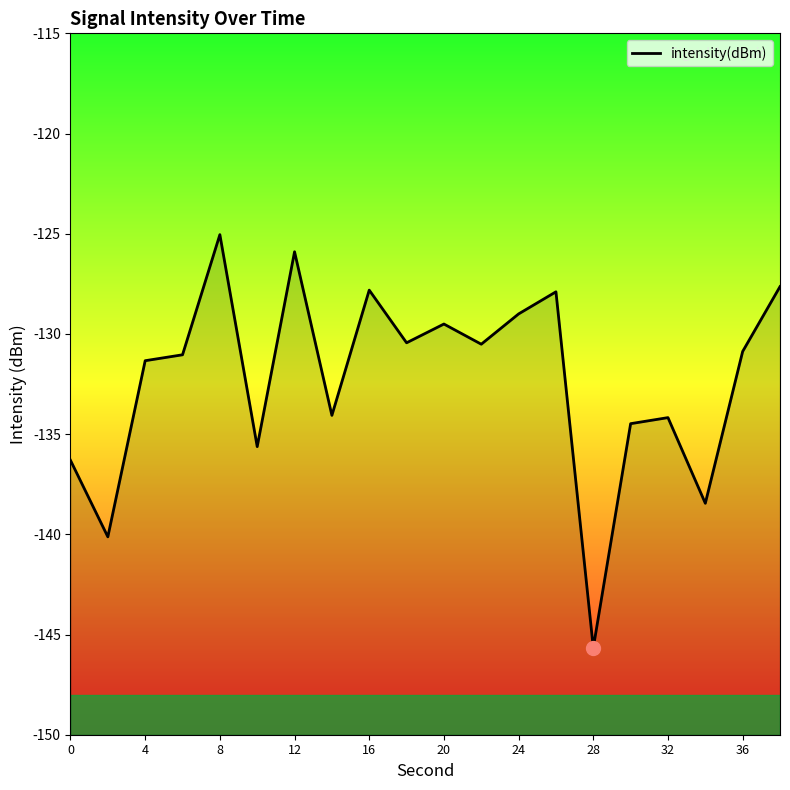

What is the smallest value displayed?

-145.7